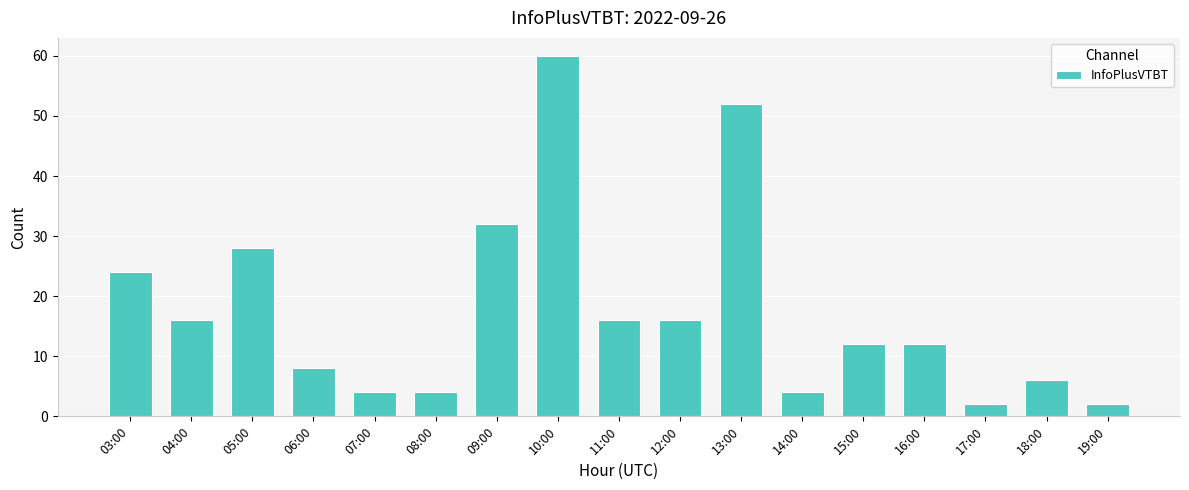

Reading right to left, list all the values displayed in this chart.

19:00=2	18:00=6	17:00=2	16:00=12	15:00=12	14:00=4	13:00=52	12:00=16	11:00=16	10:00=60	09:00=32	08:00=4	07:00=4	06:00=8	05:00=28	04:00=16	03:00=24